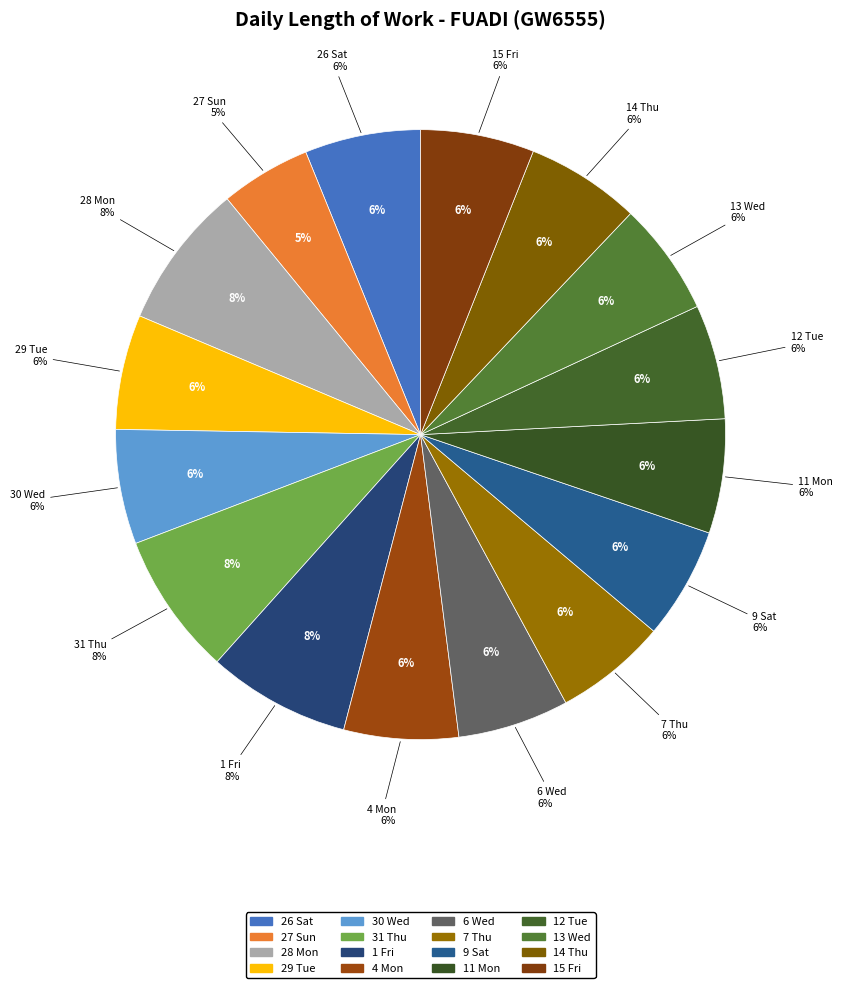

Count the number of slices in the pie.

16